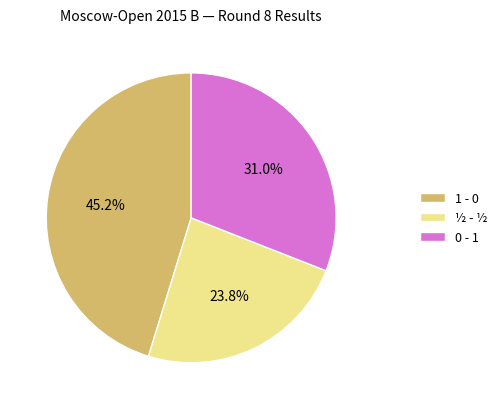

To the nearest percent, what is the difference between the largest and smallest slice percentages?

21%